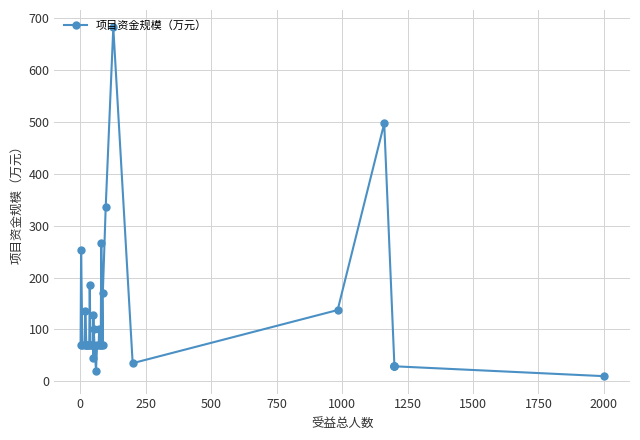

What is the minimum value shown in the chart?

10.0